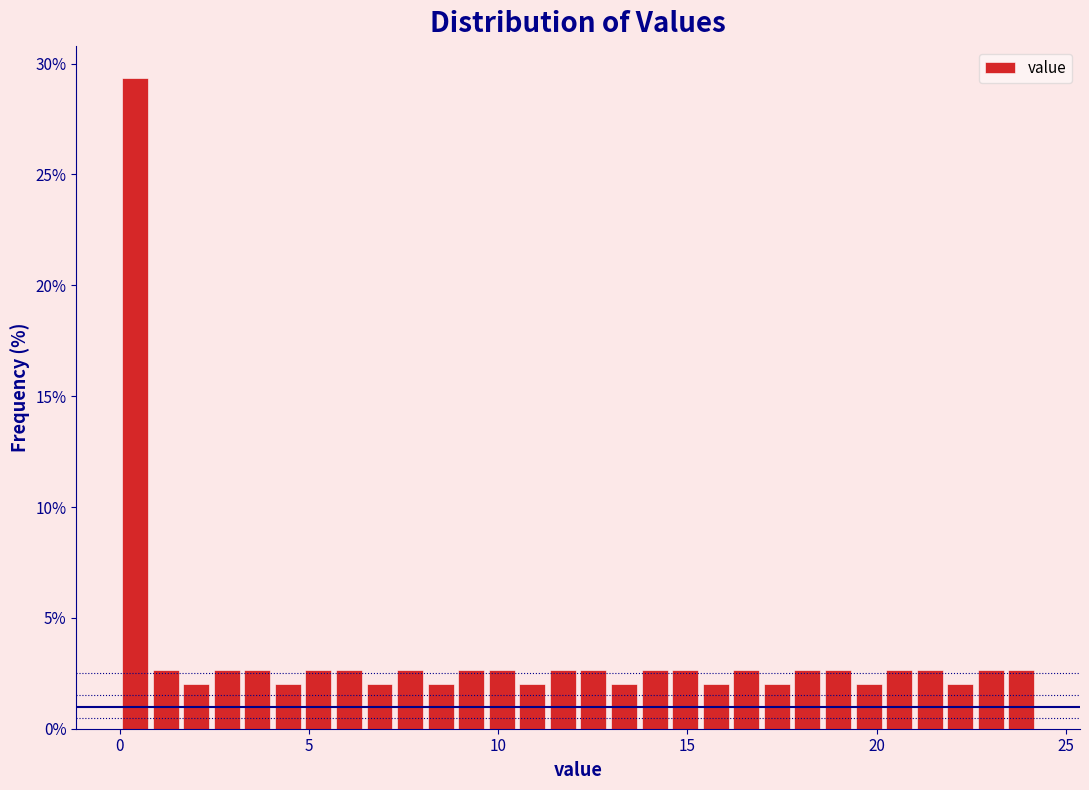

Around what value on the x-axis is the tallest bar? Give the approximate position of its centre, as read against the axis.

0.5